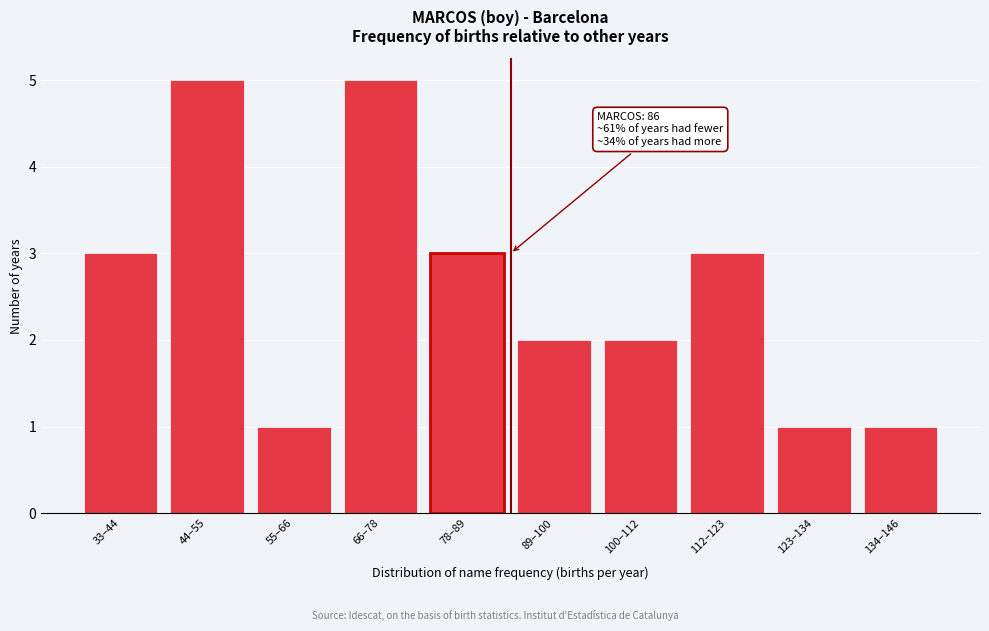

Reading left to right, extract all data points from this chart.

3	5	1	5	3	2	2	3	1	1